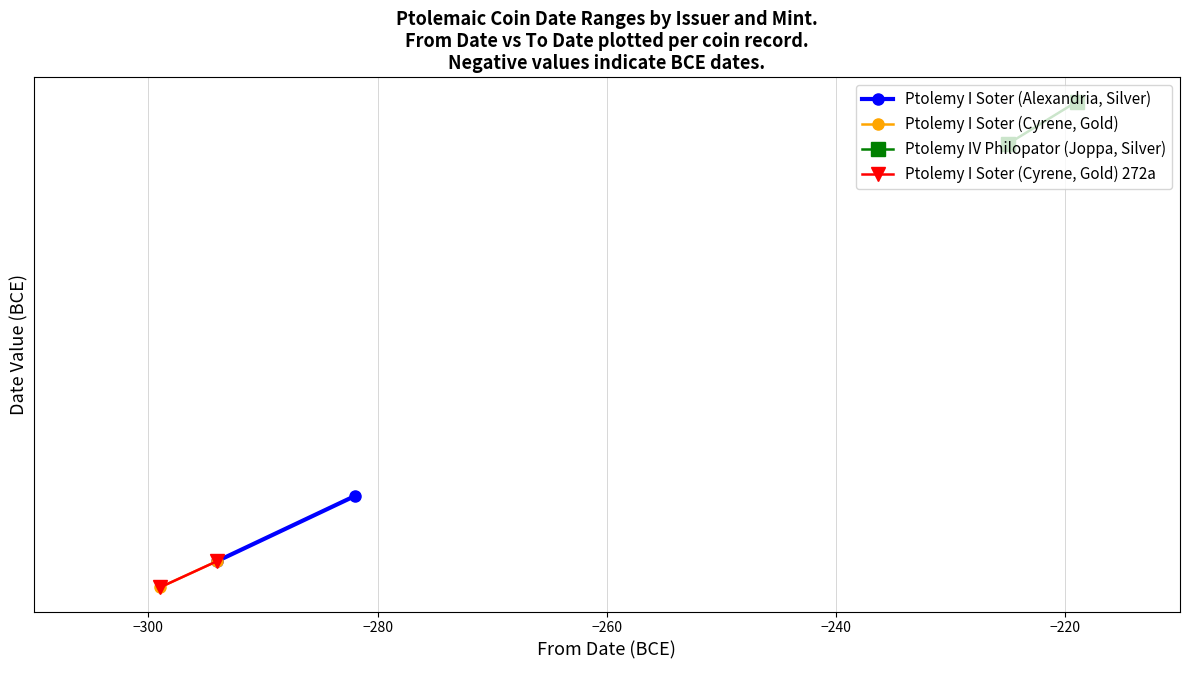

What is the sum of all Ptolemy I Soter (Alexandria, Silver) values?

-576